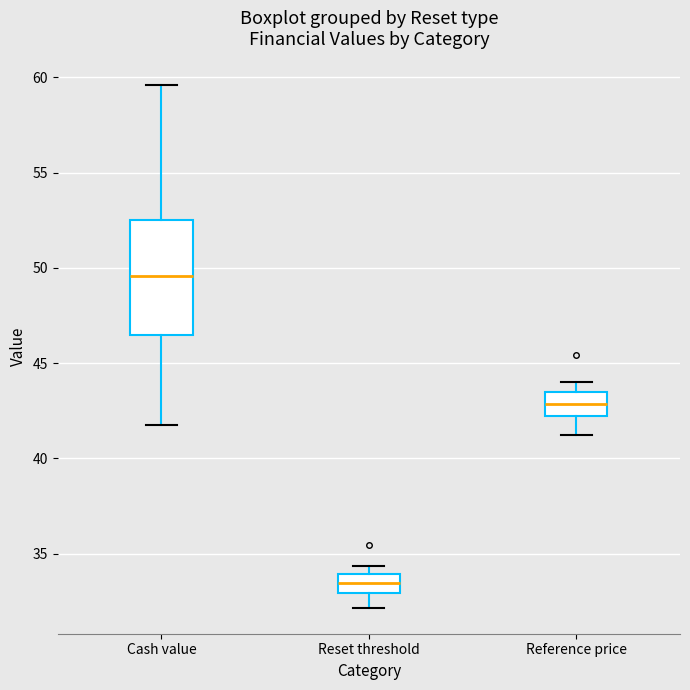

Where is the lower edge of the box for Reference price on the y-axis? The values are not printed on the chart, so give them approximately, as read against the axis.

42.0